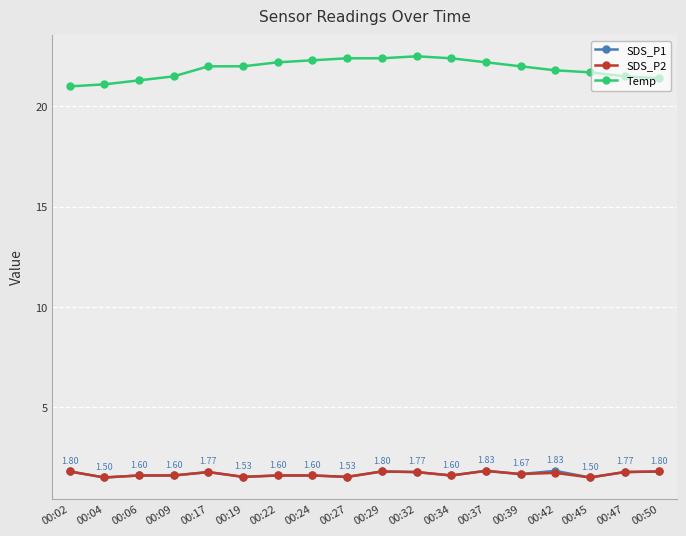

True or false: SDS_P2 and Temp intersect in this chart.

False